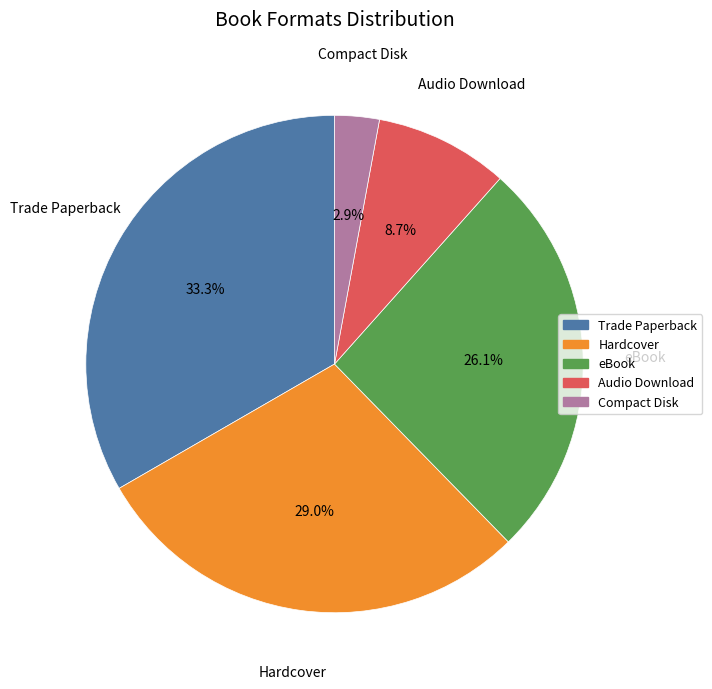

To the nearest percent, what is the difference between the largest and smallest slice percentages?

30%